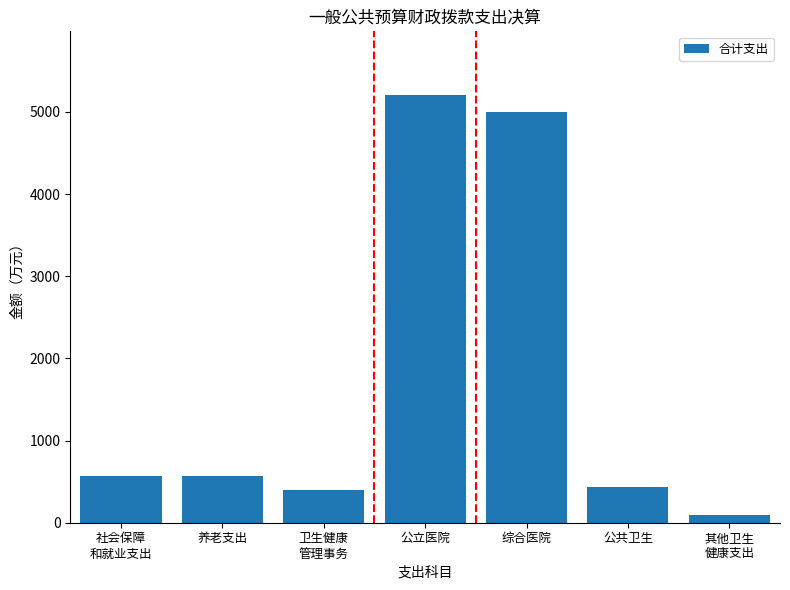

How many values are below 566?

3